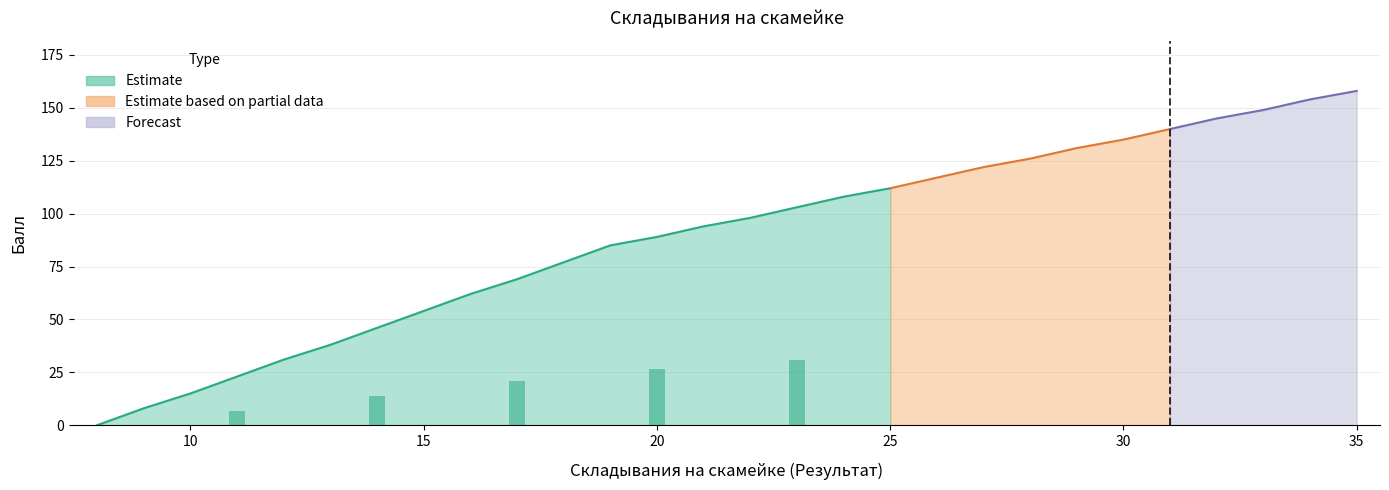

List the labels in order of value, smallest first.

8, 9, 10, 11, 12, 13, 14, 15, 16, 17, 18, 19, 20, 21, 22, 23, 24, 25, 26, 27, 28, 29, 30, 31, 32, 33, 34, 35